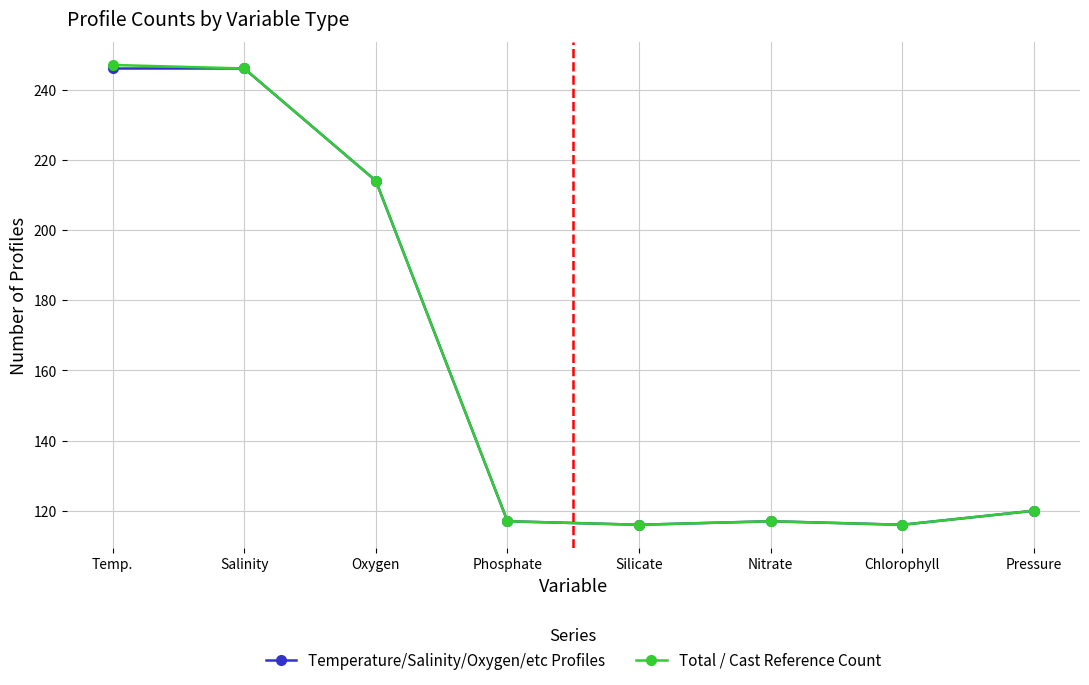

At how many categories does at least one series exceed 192?

3